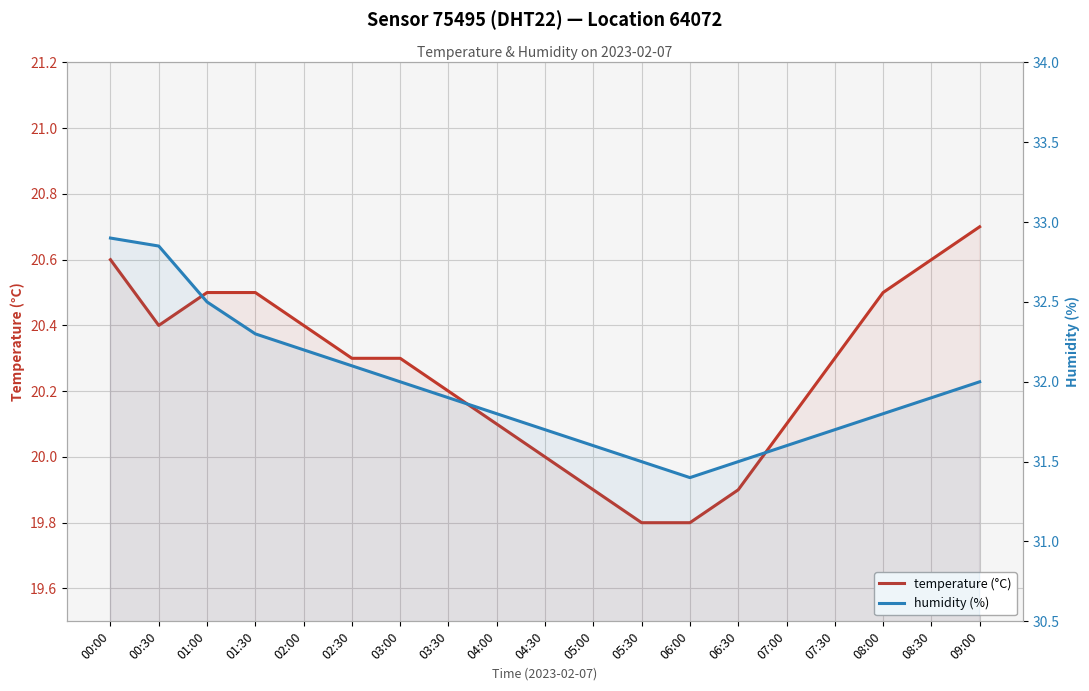

How many distinct data groups are displayed?

2